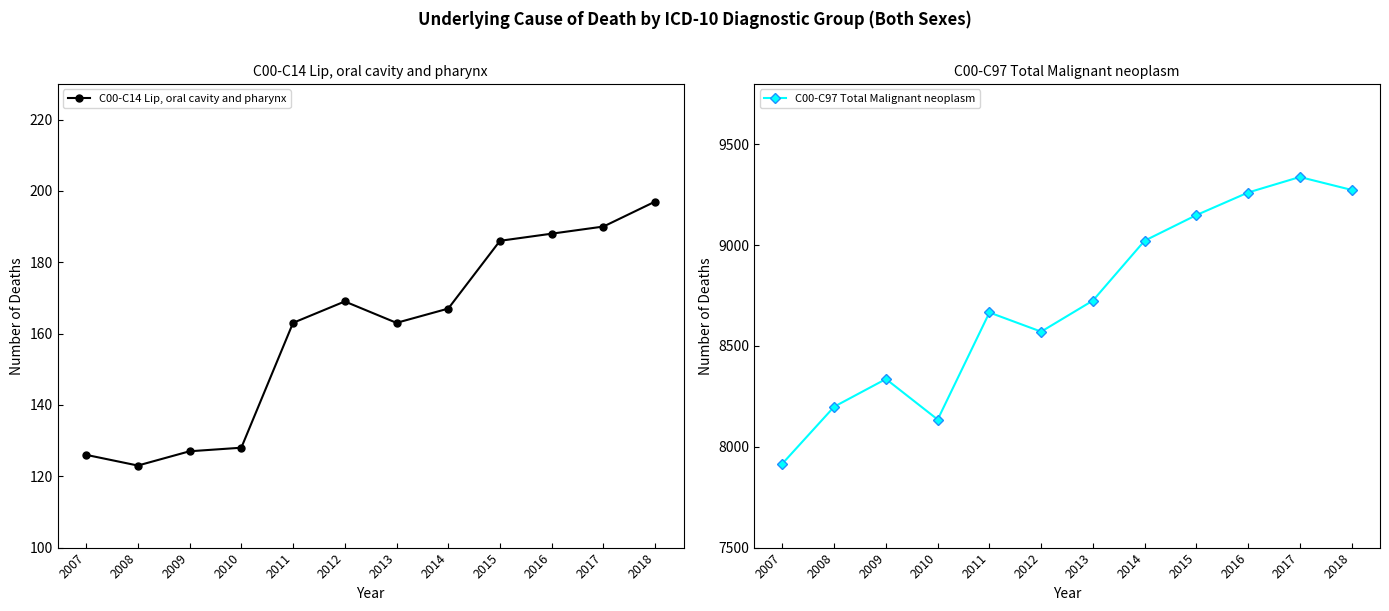

True or false: C00-C97 Total Malignant neoplasm and C00-C14 Lip, oral cavity and pharynx cross at least once.

False